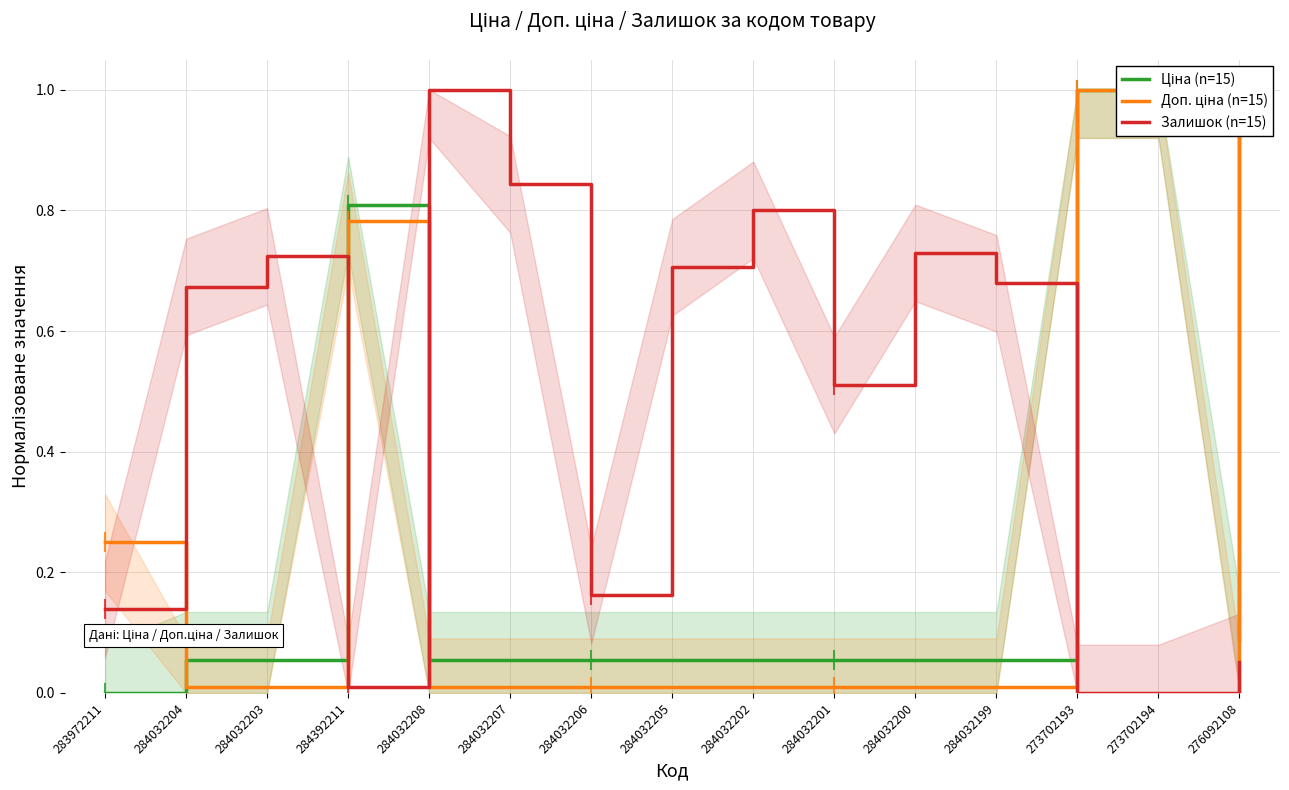

At which category does the chart reach its minimum across all series?

283972211